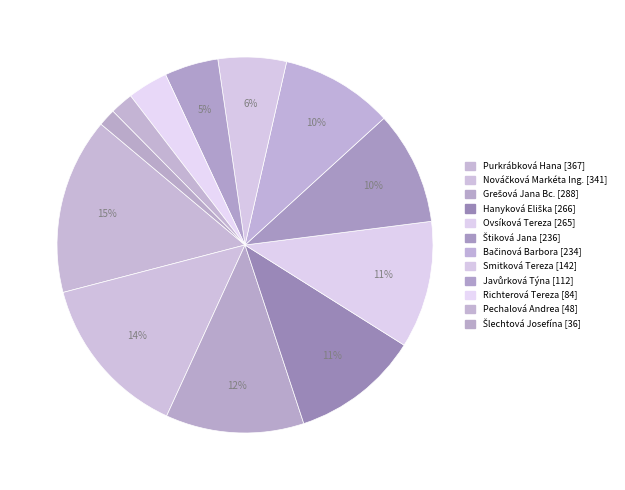

Which category has the smallest portion of the pie?

Šlechtová Josefína